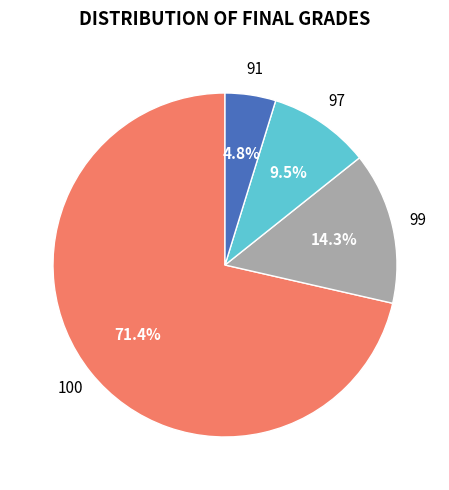

How many segments does this pie chart have?

4